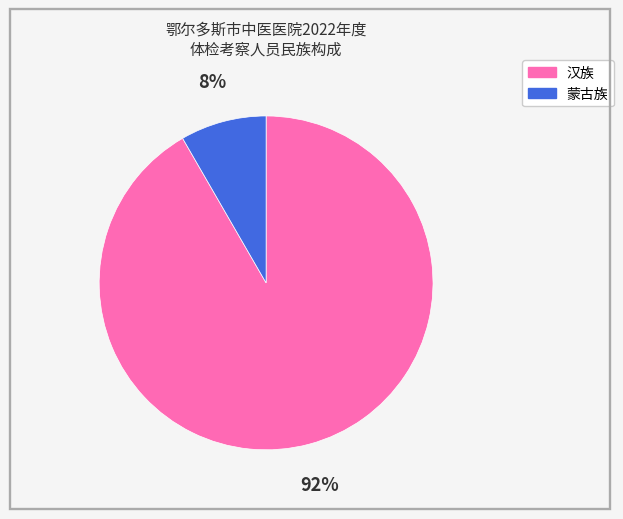

What is the smallest slice in the pie chart?

蒙古族